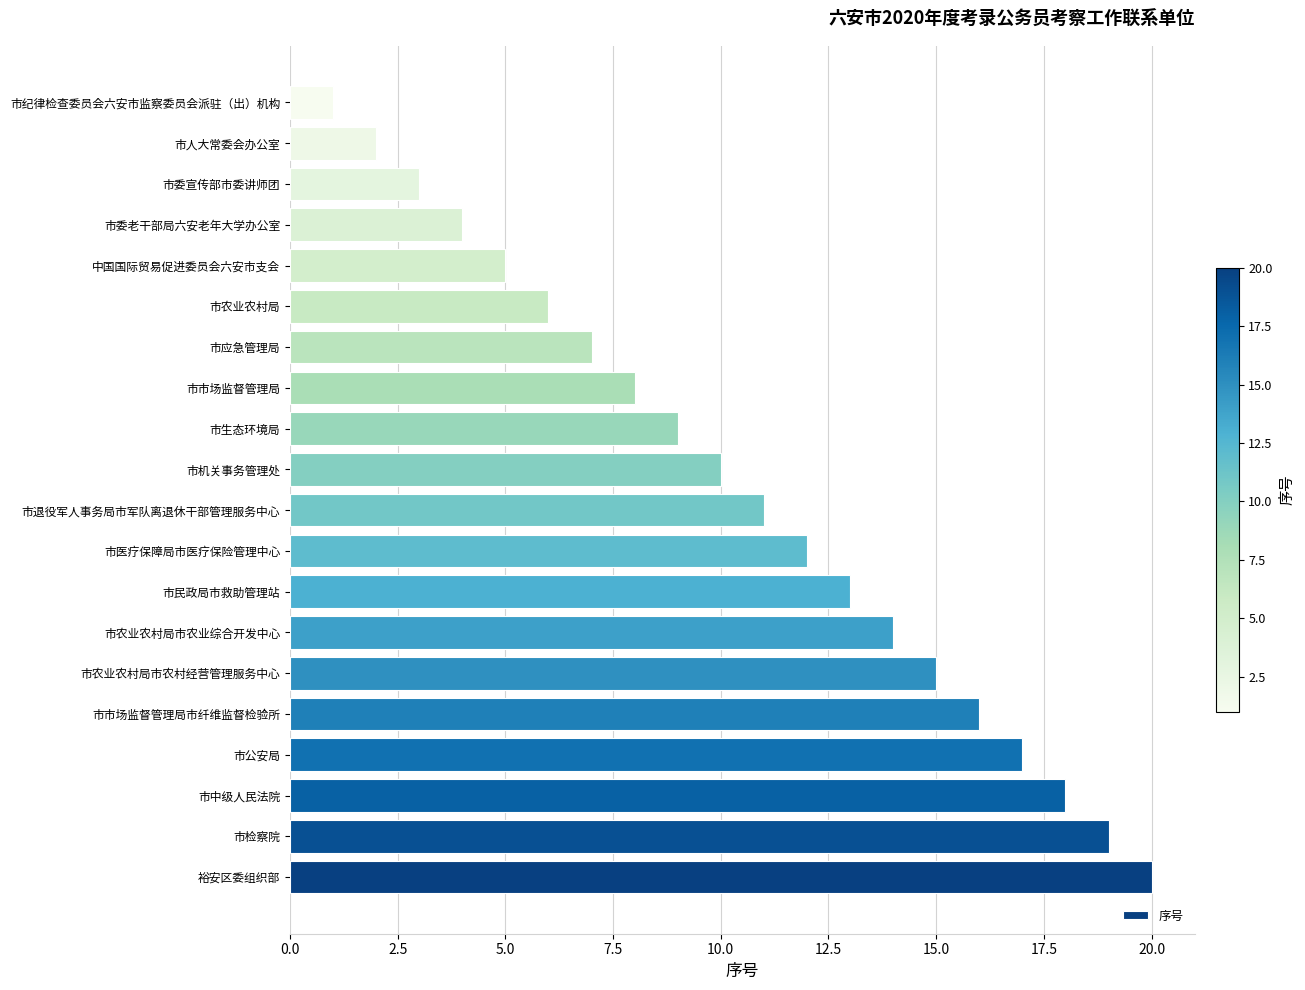

Rank the categories by value from lowest to highest.

市纪律检查委员会六安市监察委员会派驻（出）机构, 市人大常委会办公室, 市委宣传部市委讲师团, 市委老干部局六安老年大学办公室, 中国国际贸易促进委员会六安市支会, 市农业农村局, 市应急管理局, 市市场监督管理局, 市生态环境局, 市机关事务管理处, 市退役军人事务局市军队离退休干部管理服务中心, 市医疗保障局市医疗保险管理中心, 市民政局市救助管理站, 市农业农村局市农业综合开发中心, 市农业农村局市农村经营管理服务中心, 市市场监督管理局市纤维监督检验所, 市公安局, 市中级人民法院, 市检察院, 裕安区委组织部